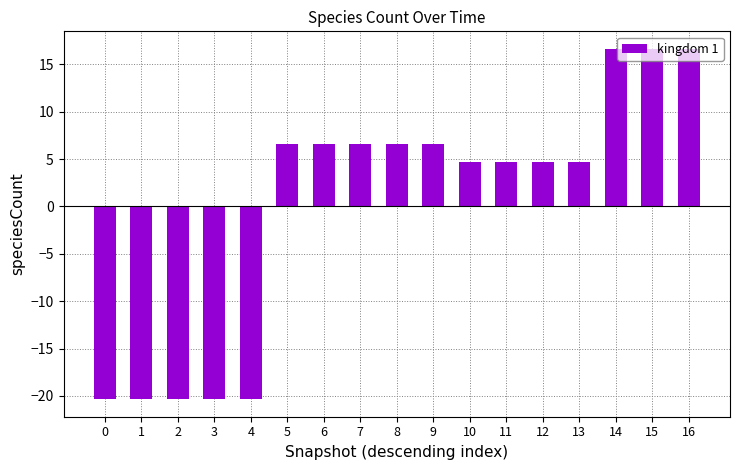

What is the maximum value shown in the chart?

16.6